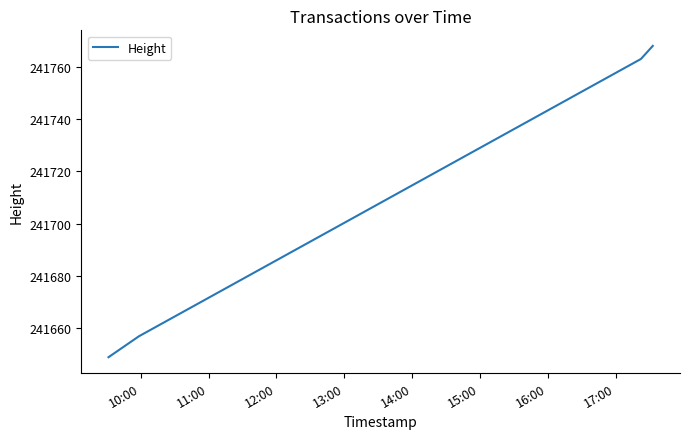

How many distinct data groups are displayed?

1